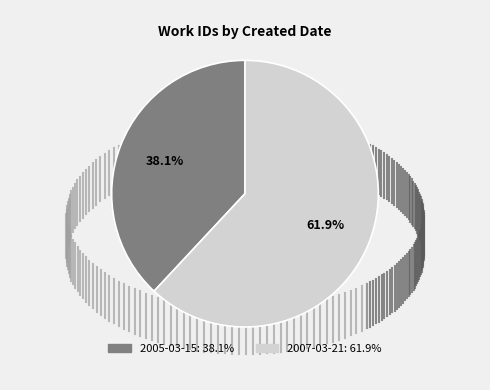

Which category has the biggest portion of the pie?

2007-03-21